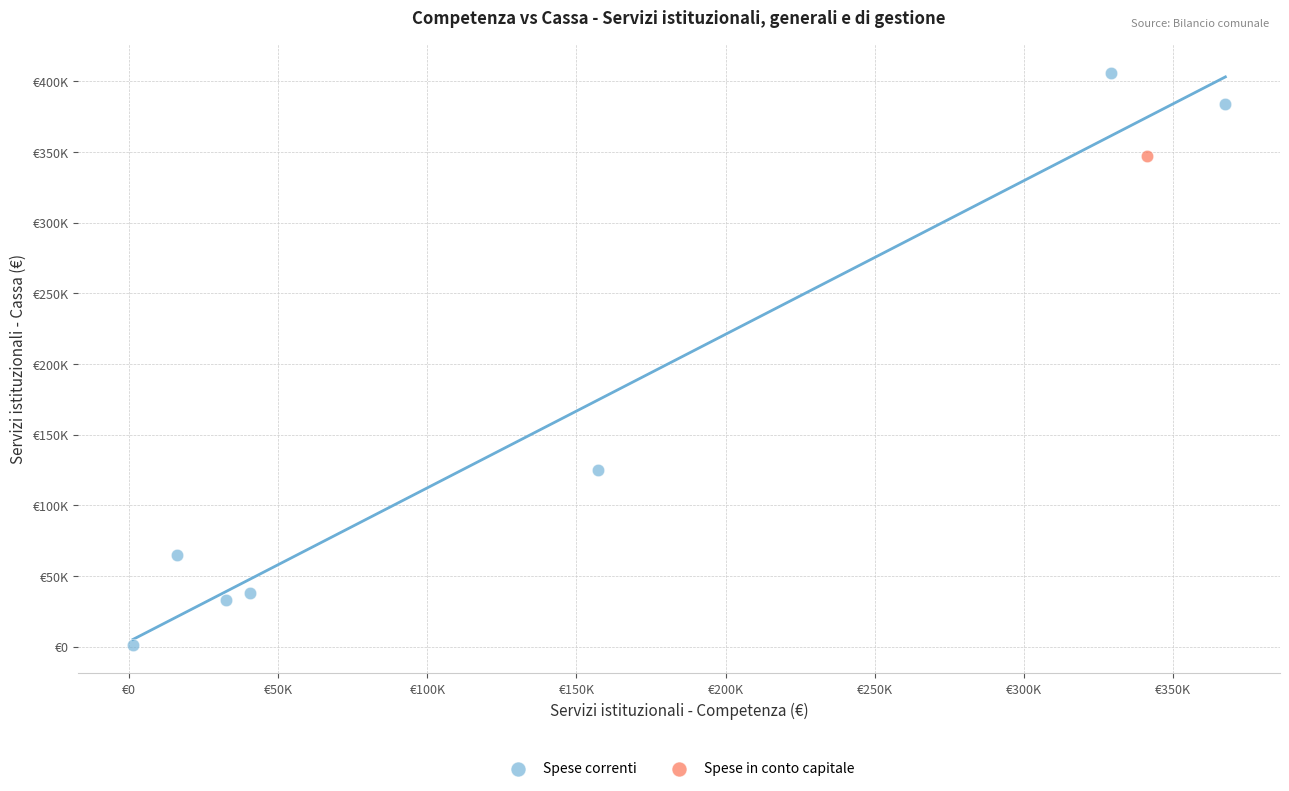

What are all the series names shown in the legend?

Spese correnti, Spese in conto capitale